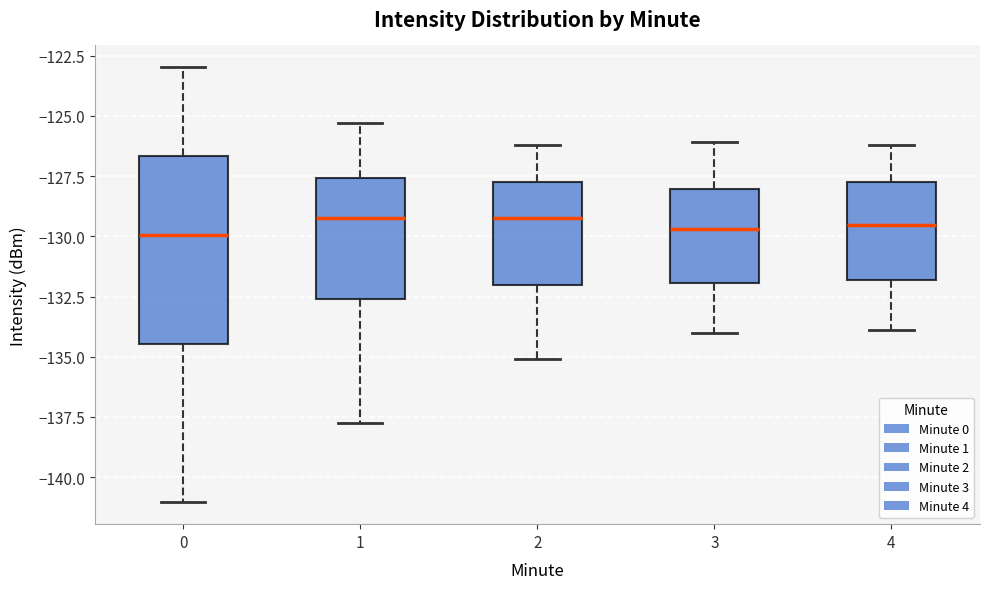

Reading left to right, transcribe this box plot: for each box, give where its median line is, the range the box spans, and where its two whiskers end, as read against the y-axis. The values are not printed on the chart, so give them approximately, as read against the axis.

0: median -130.0, box -134.5 to -126.5, whiskers -141.0 to -123.0
1: median -129.0, box -132.5 to -127.5, whiskers -137.5 to -125.5
2: median -129.0, box -132.0 to -127.5, whiskers -135.0 to -126.0
3: median -129.5, box -132.0 to -128.0, whiskers -134.0 to -126.0
4: median -129.5, box -132.0 to -127.5, whiskers -134.0 to -126.0